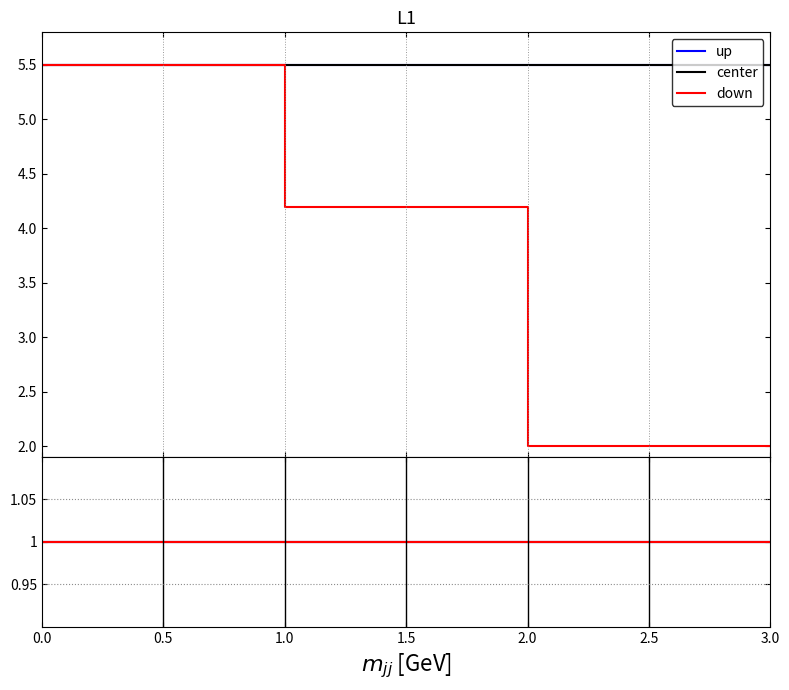

What is the difference between the highest and lowest values at 4?

3.5